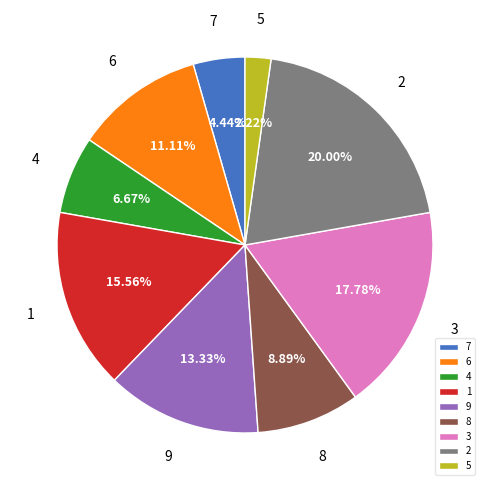

Does 4 represent more than half of the total?

No